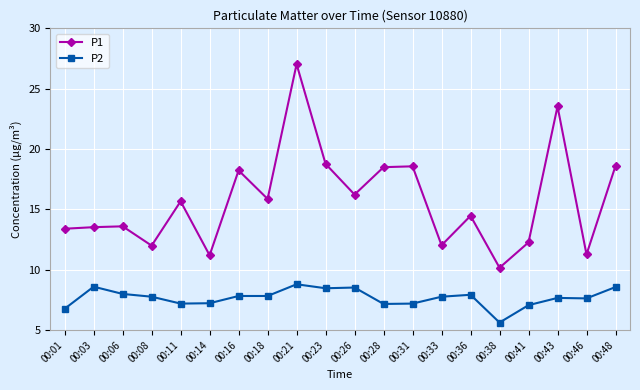

What is the greatest value displayed?

27.0